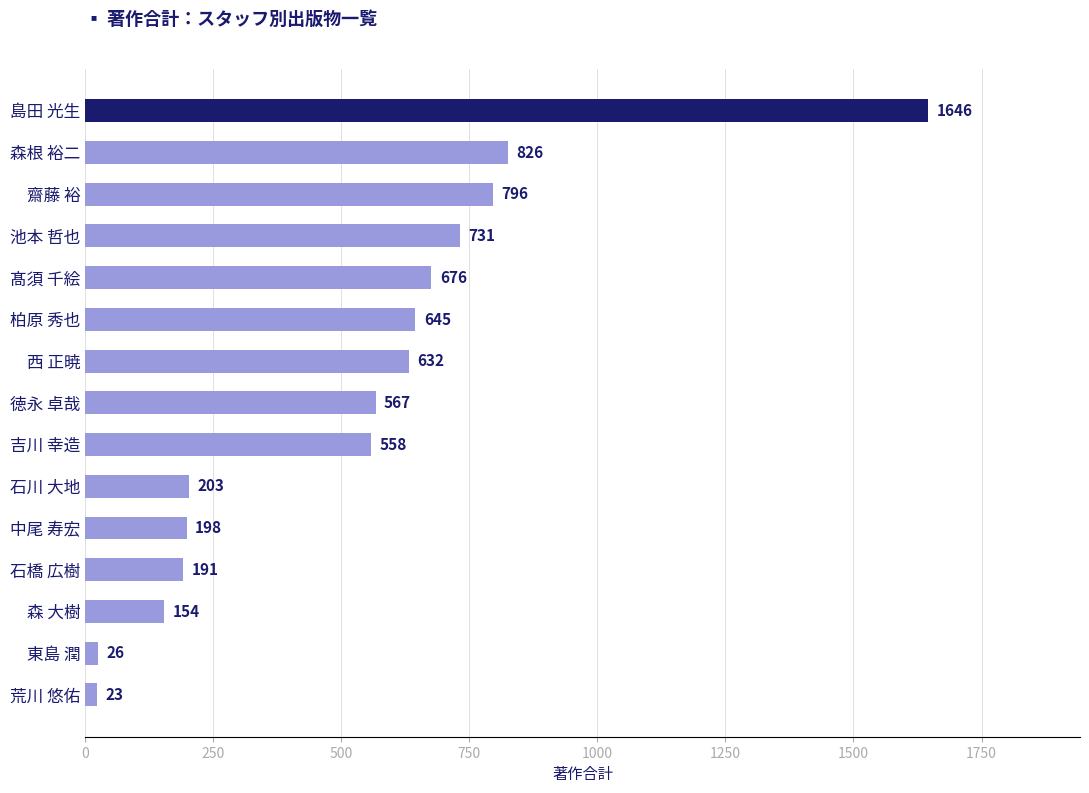

Reading top to bottom, extract all data points from this chart.

1646	826	796	731	676	645	632	567	558	203	198	191	154	26	23